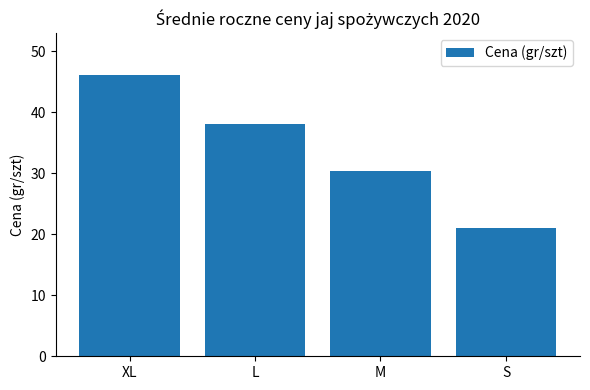

The value at M is 30.3. True or false?

True